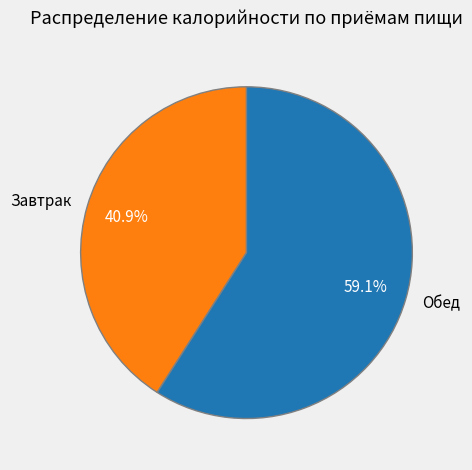

Approximately how many times larger is the value at Завтрак compared to Обед?

0.7